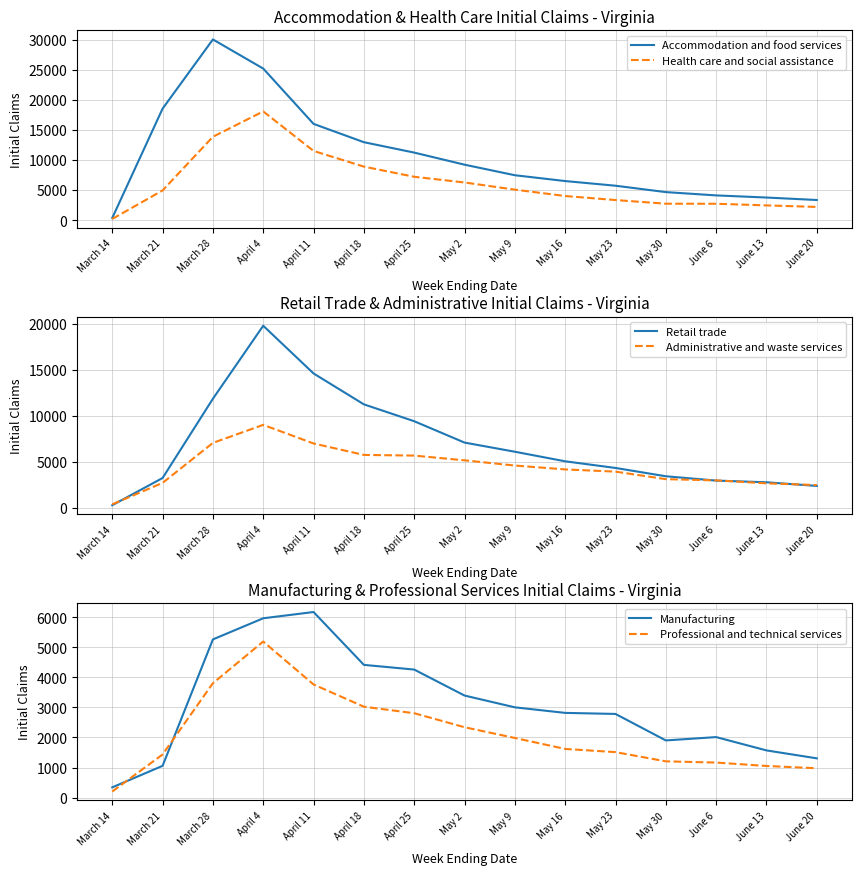

What is the difference between the highest and lowest values at May 16?

4895